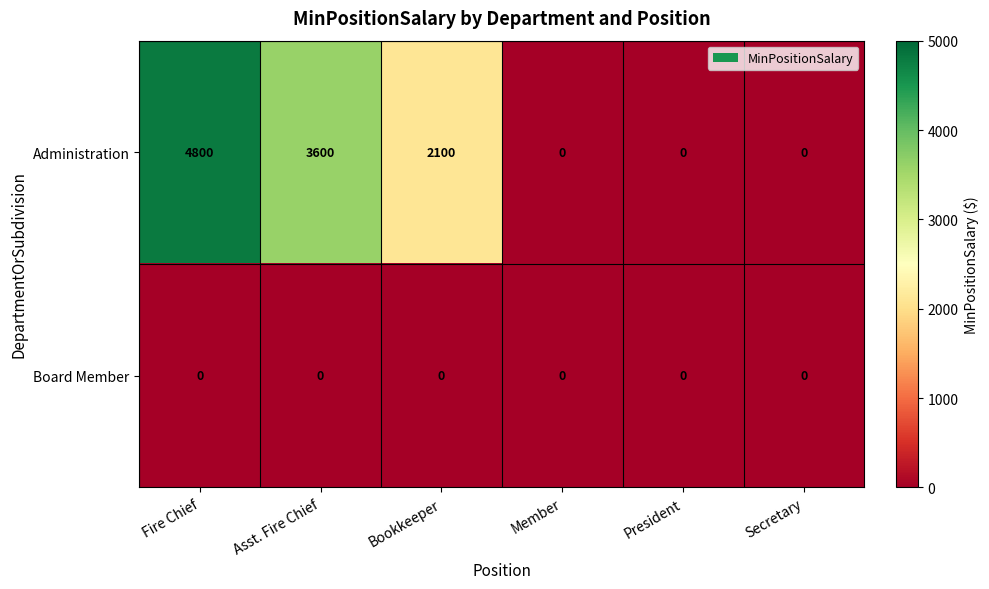

At which label does Administration first exceed 2100?

Fire Chief